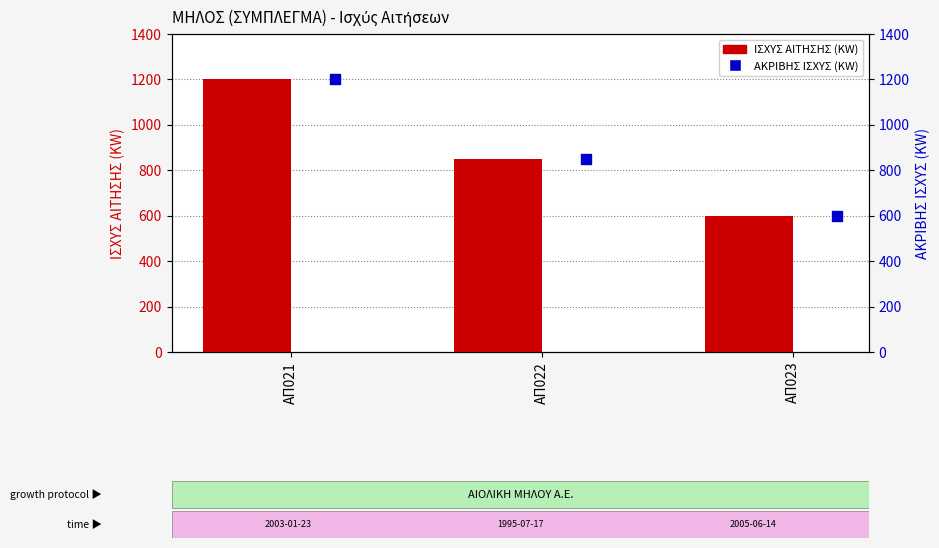

Is the value of ΙΣΧΥΣ ΑΙΤΗΣΗΣ (KW) at ΑΠ022 greater than the value of ΑΚΡΙΒΗΣ ΙΣΧΥΣ (KW) at ΑΠ023?

Yes